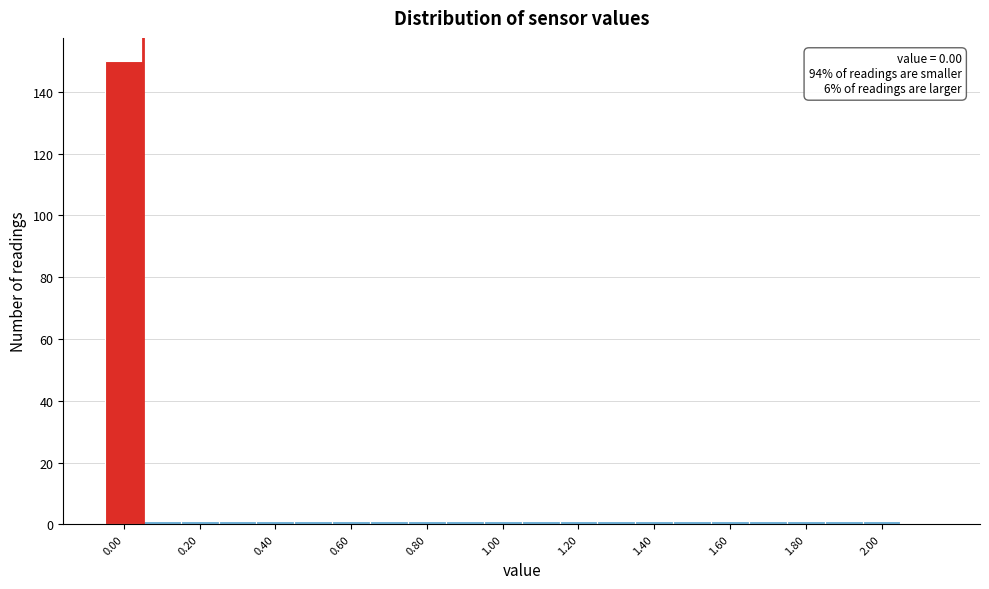

Over which range of the x-axis is the bar tallest?

-0.05 to 0.05